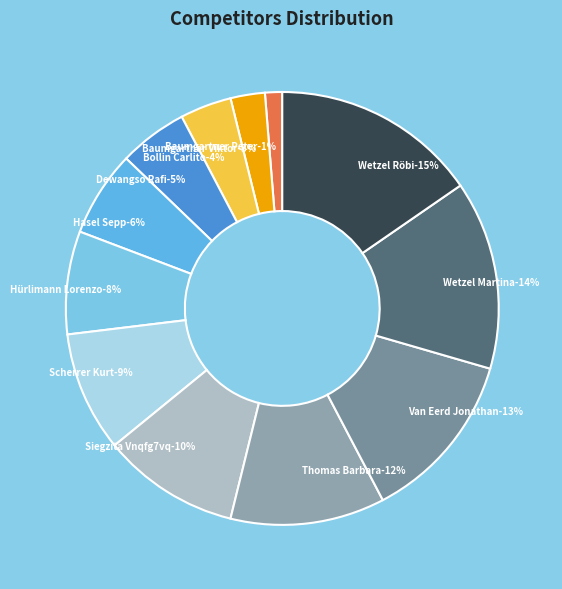

What percentage is the Bollin Carlito slice, to the nearest percent?

4%